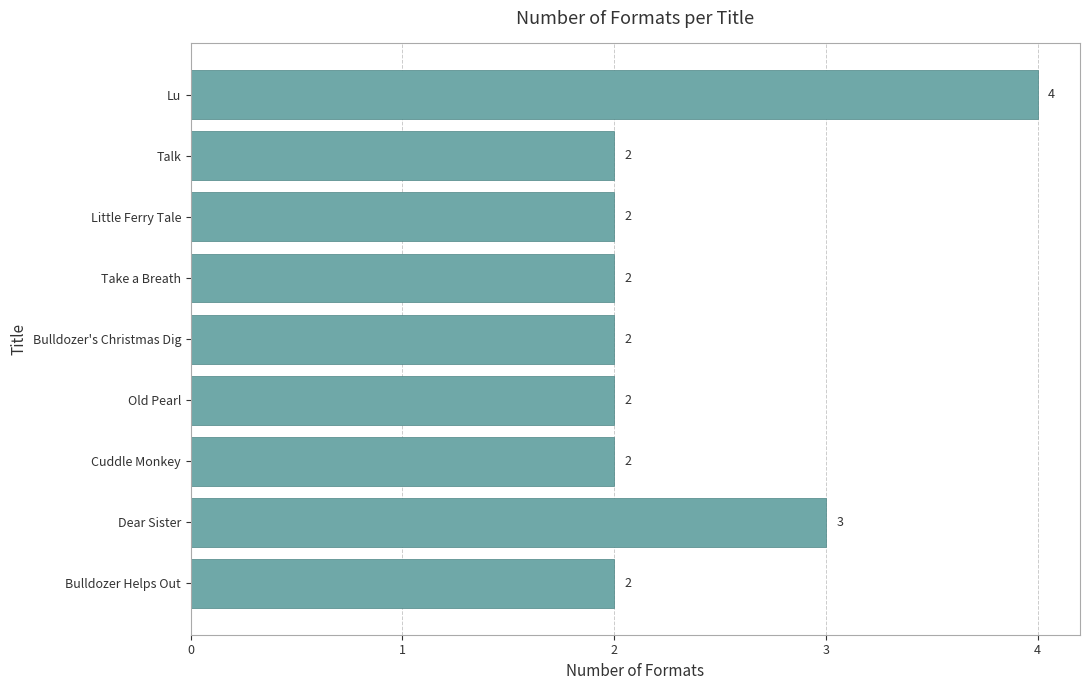

What is the ratio of the value at Little Ferry Tale to the value at Talk?

1.0